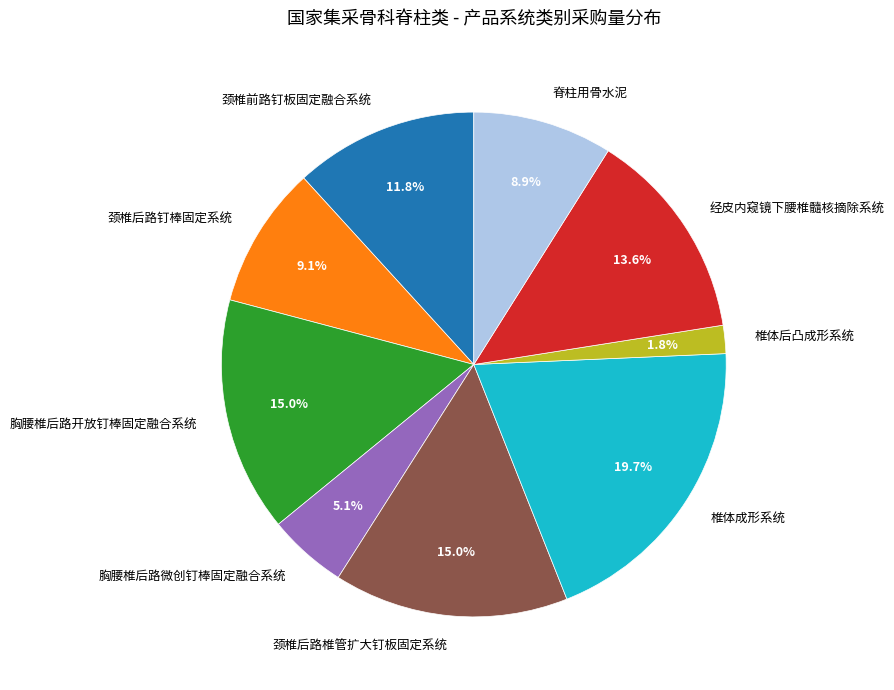

Is there a majority slice in this chart?

No